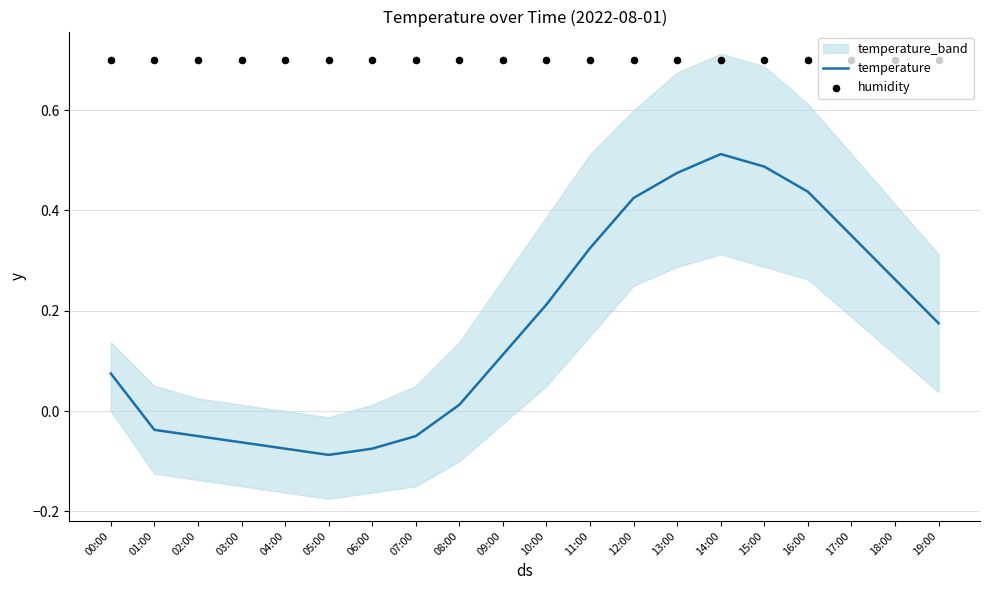

What is the total value across all series at 14:00?

1.2